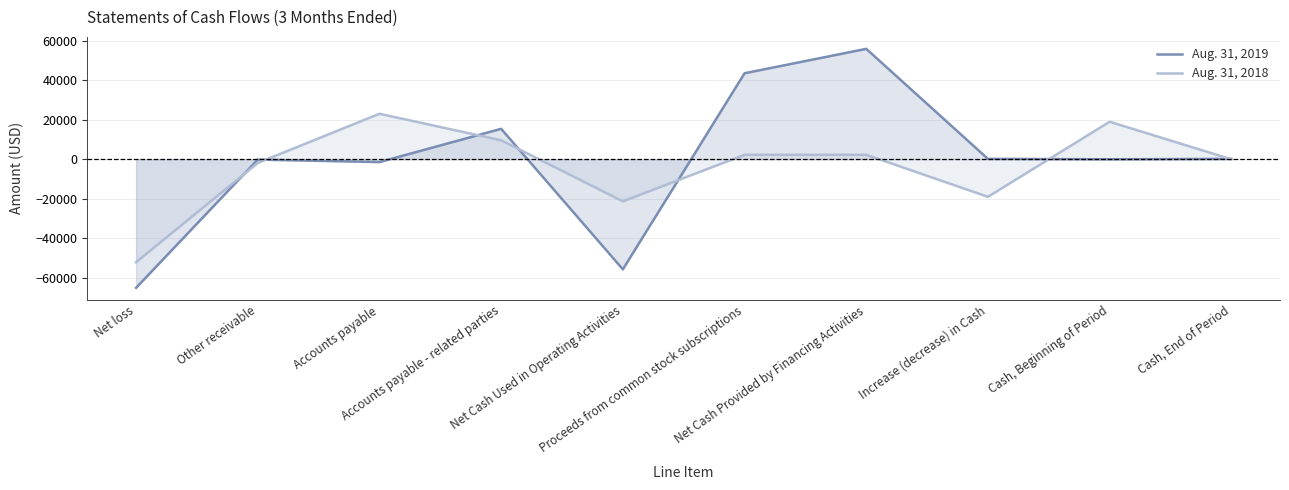

Which series has the largest total across all categories?

Aug. 31, 2019